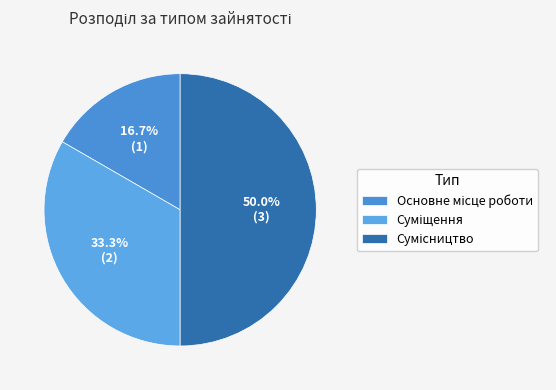

How many slices are in this pie chart?

3